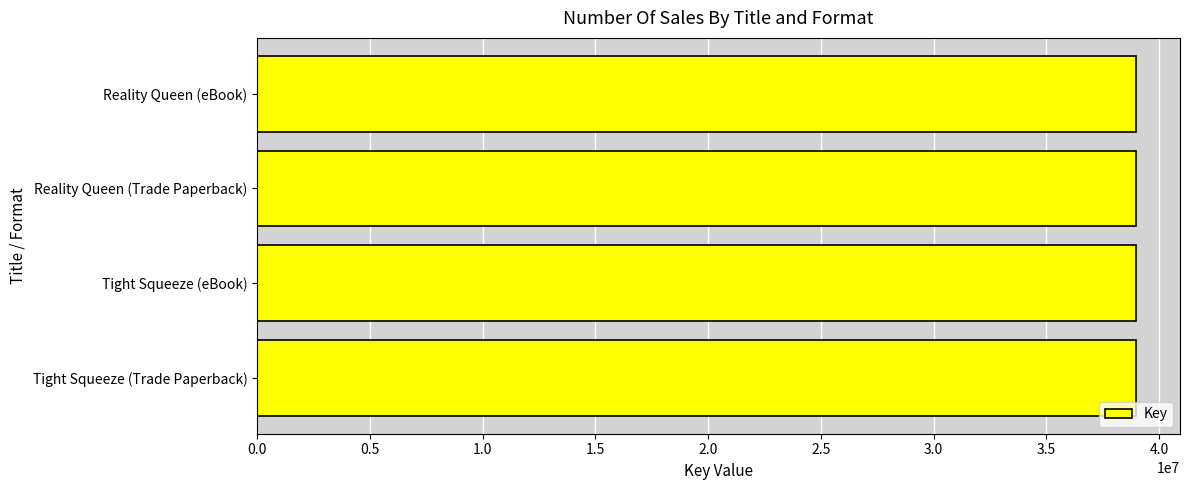

Does the chart contain stacked bars?

No